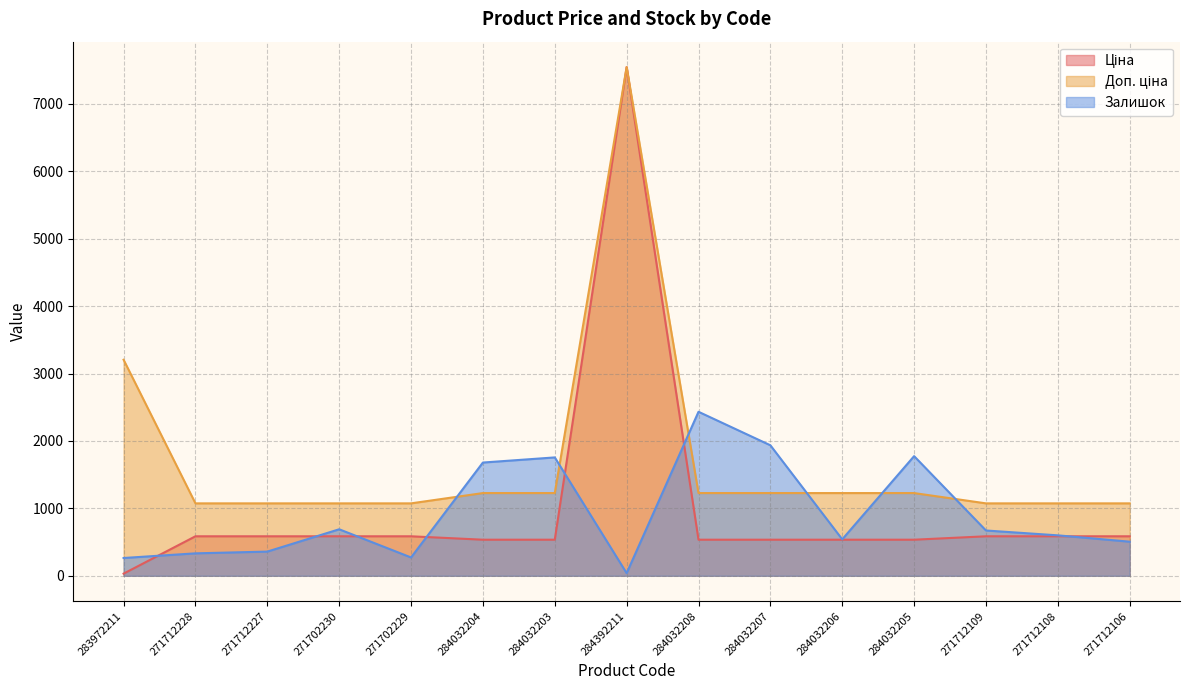

How many interior local peaks does the Ціна series have?

1